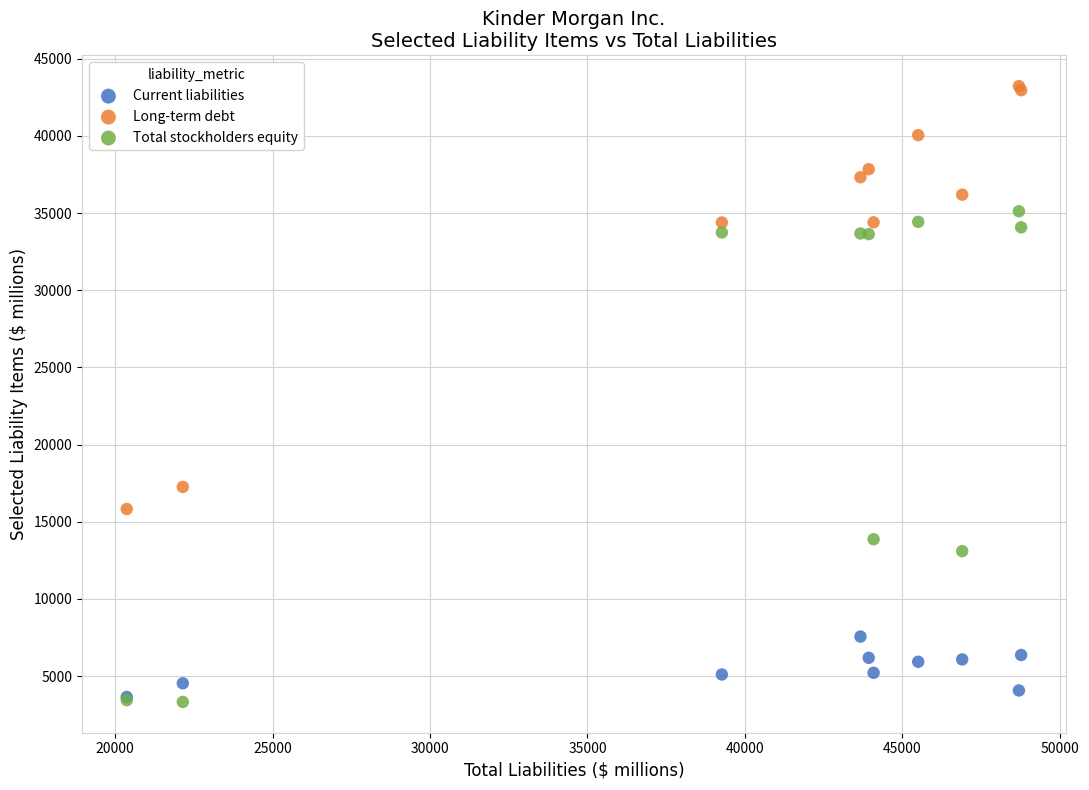

Across all series, what Y value is closest to 23274?

17255